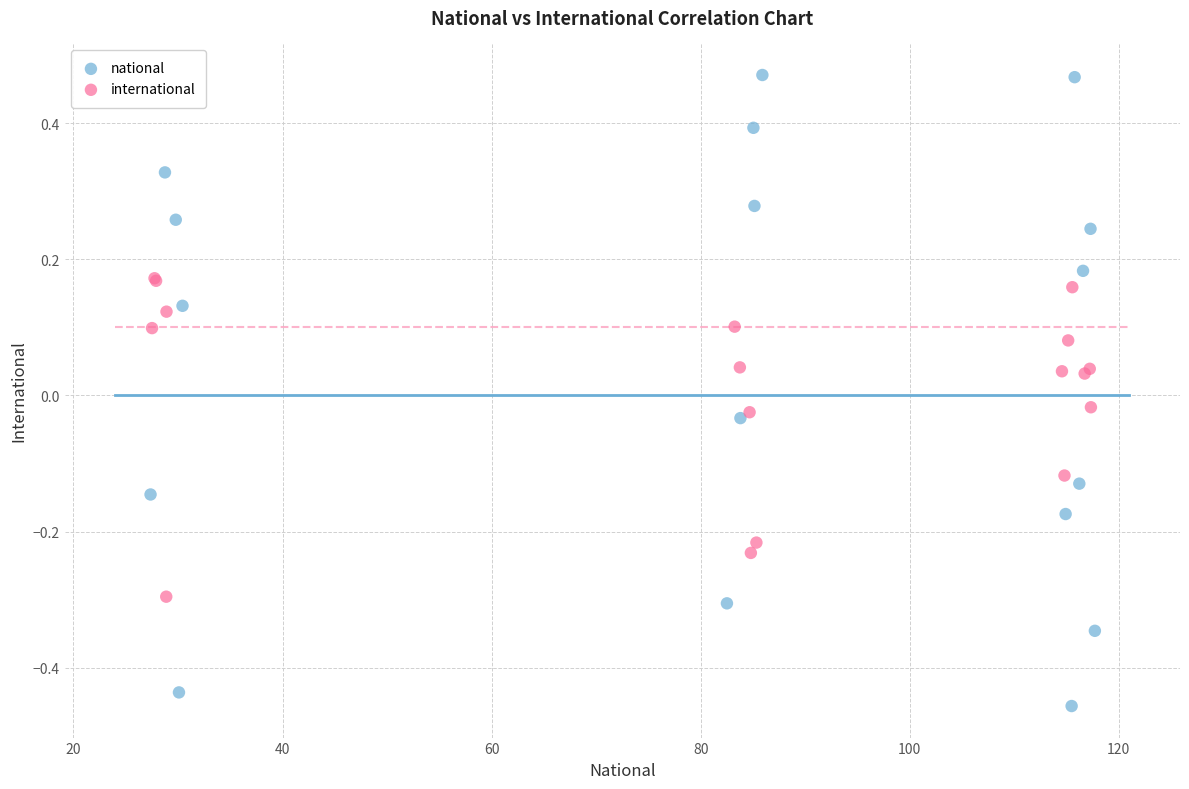

Which series reaches the maximum Y coordinate?

national